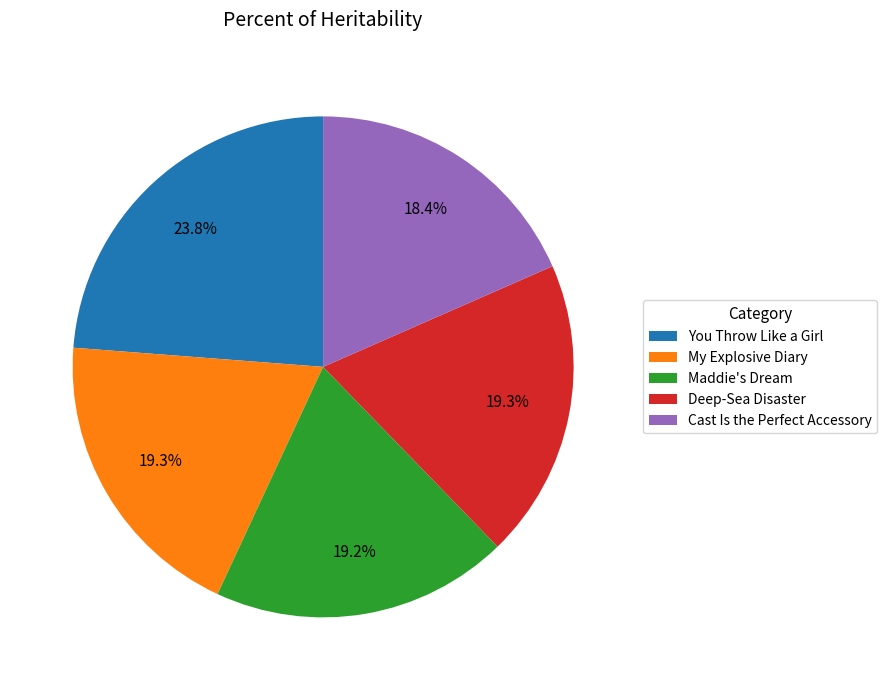

To the nearest percent, what is the difference between the largest and smallest slice percentages?

5%